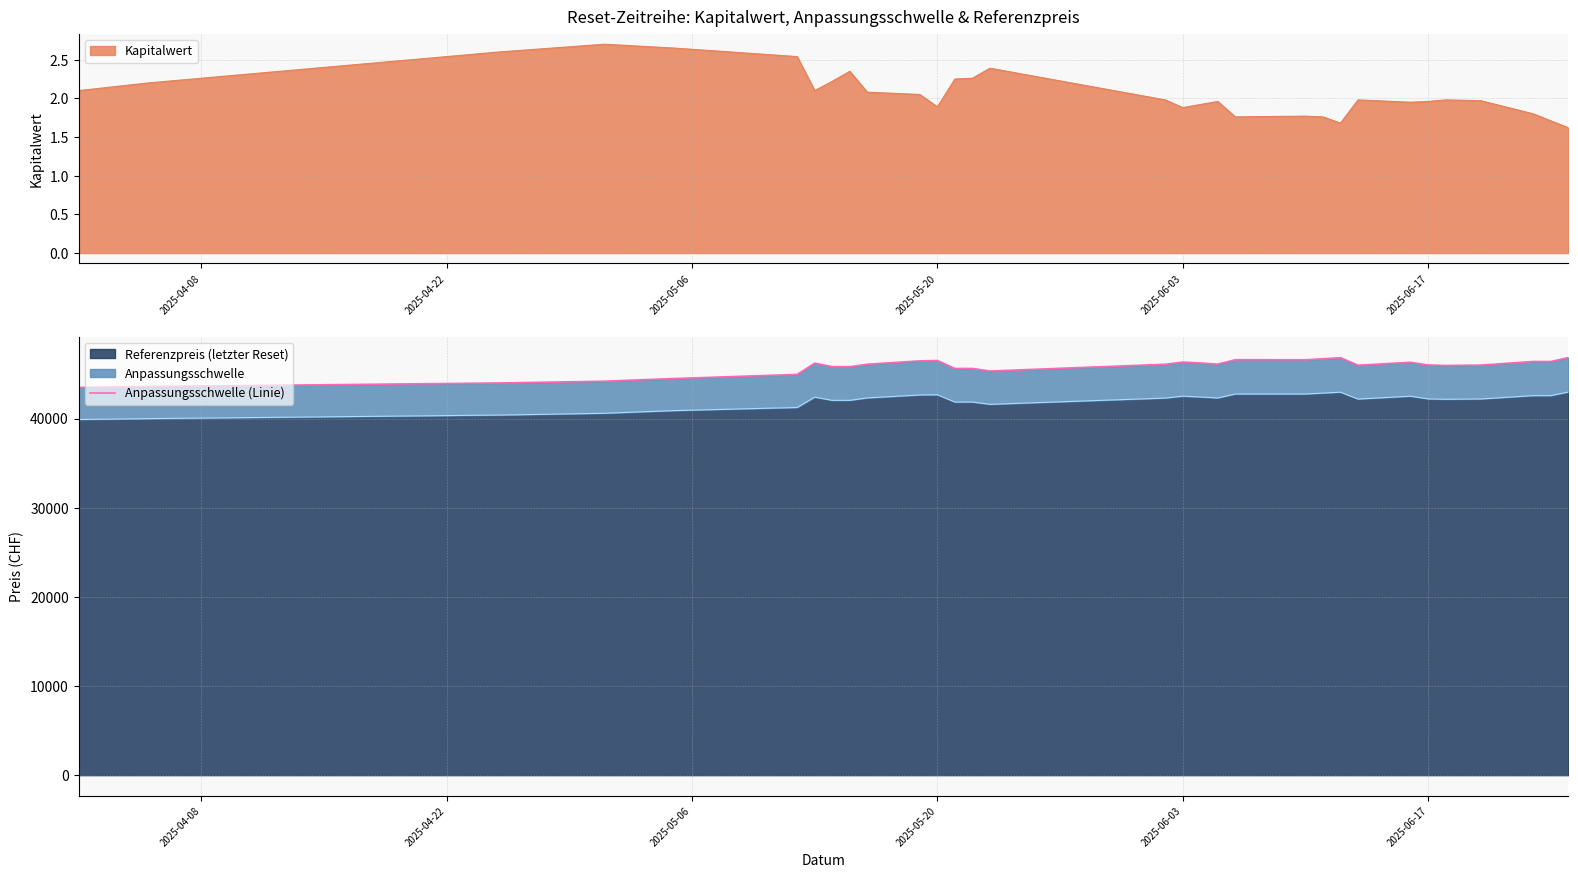

What is the difference between the maximum and minimum values?

3350